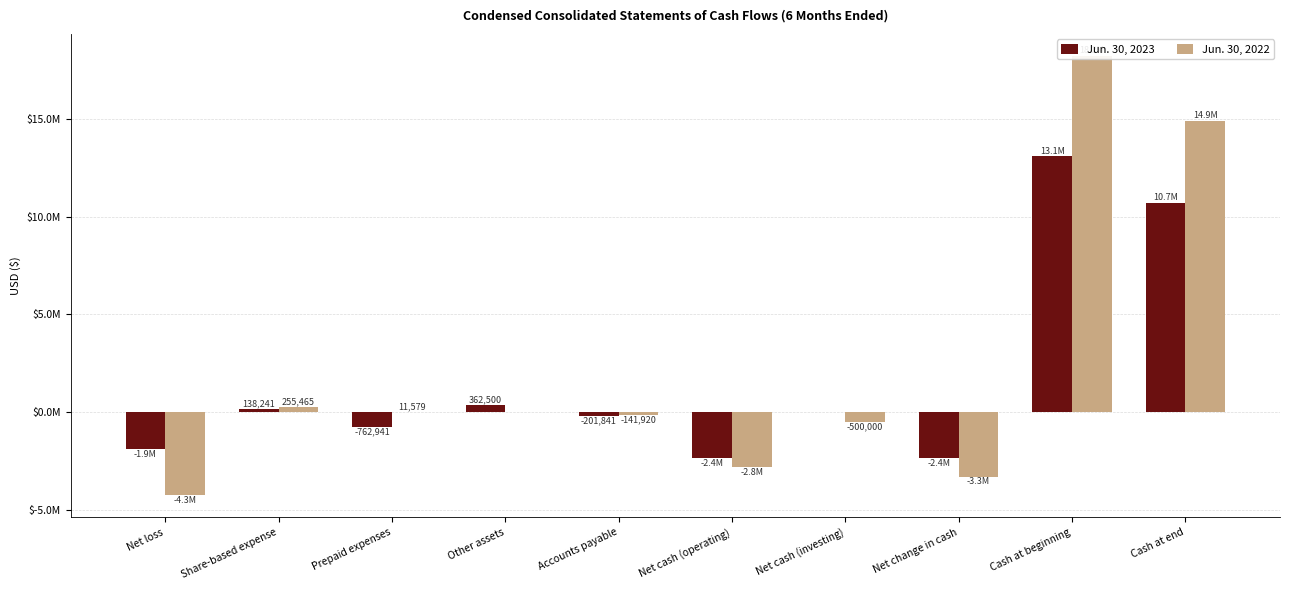

Is the value of Jun. 30, 2023 at Net cash (operating) greater than the value of Jun. 30, 2022 at Prepaid expenses?

No